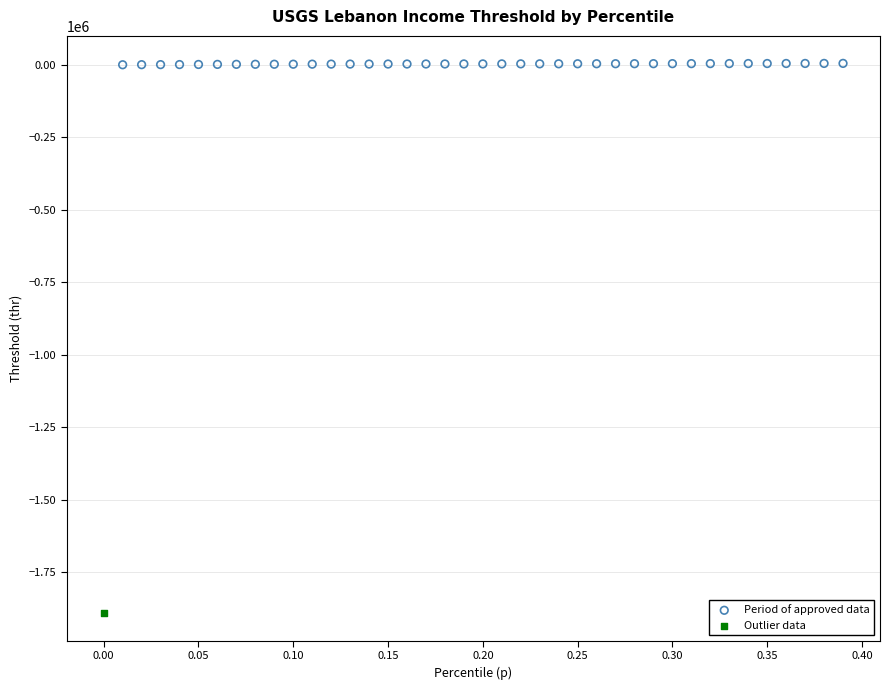

What are all the series names shown in the legend?

Period of approved data, Outlier data